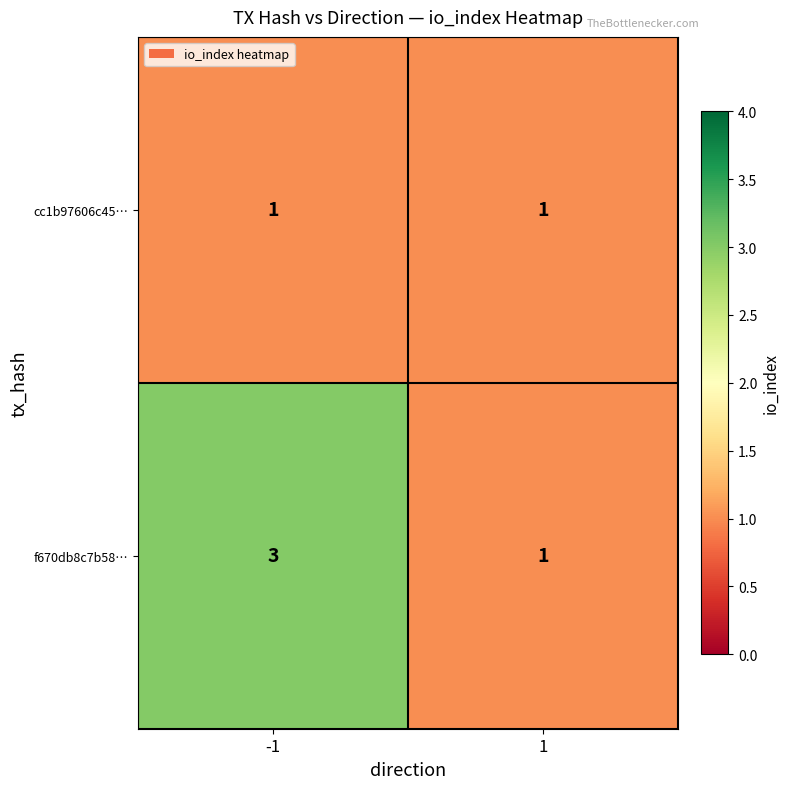

Which series has the largest range (max minus min)?

f670db8c7b58…